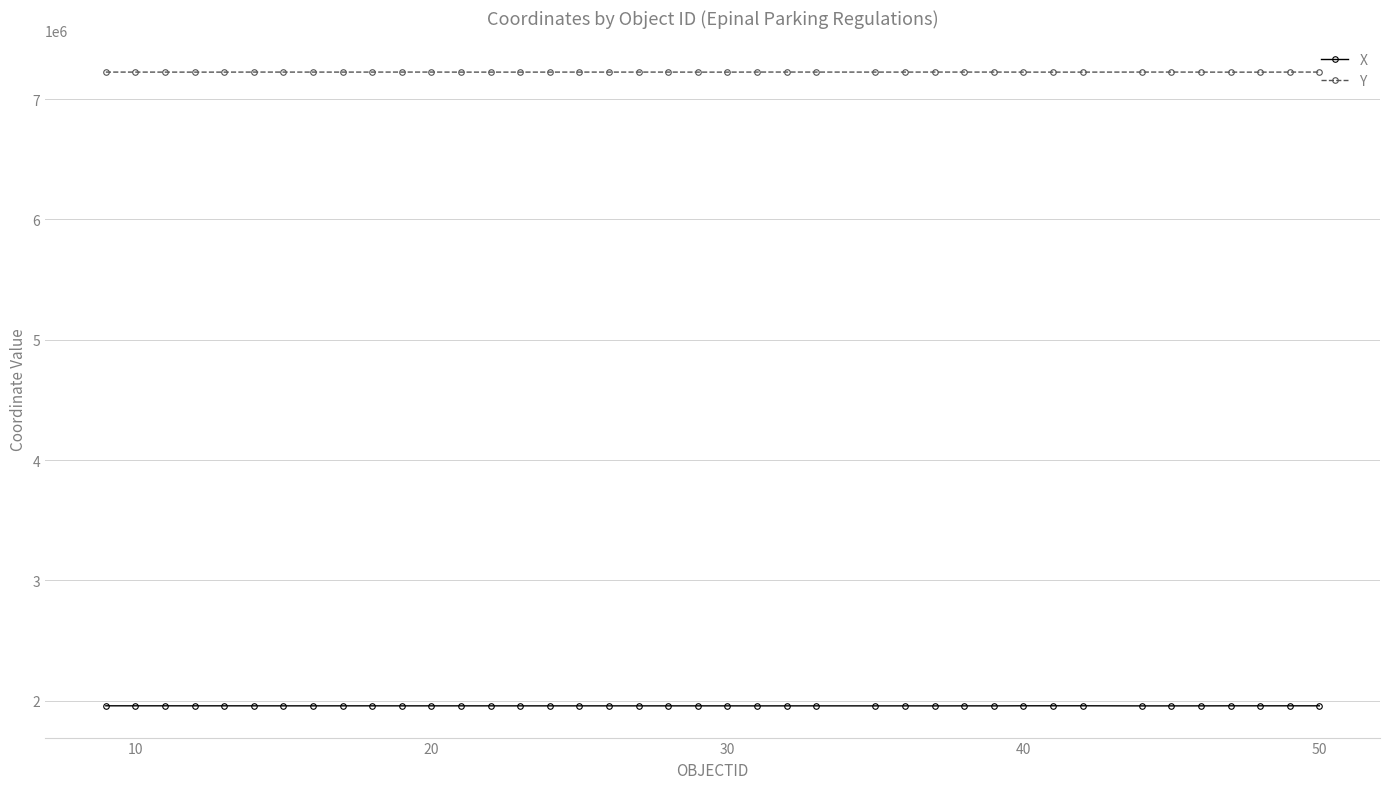

At how many categories does at least one series exceed 6923571?

40